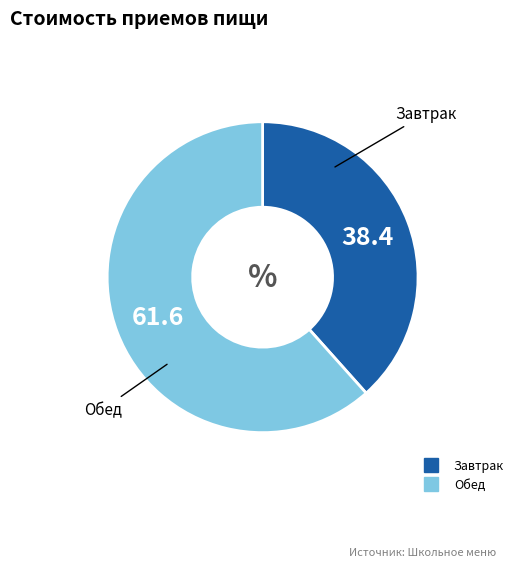

Count the number of slices in the pie.

2